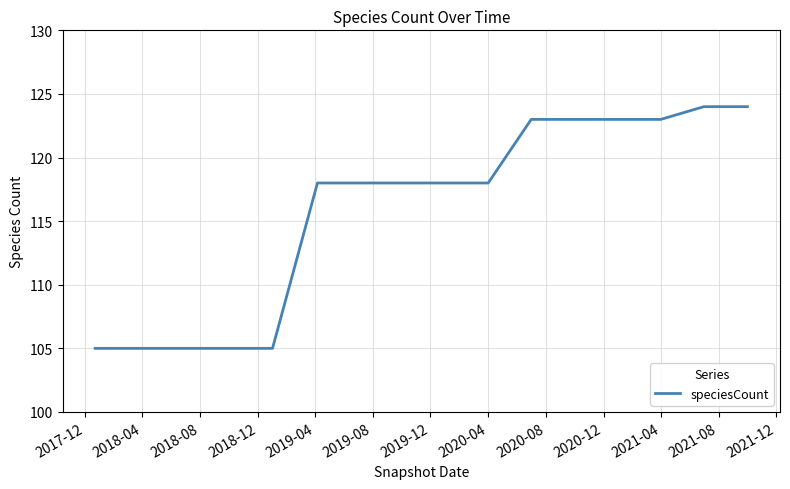

How many categories are shown in the chart?

16